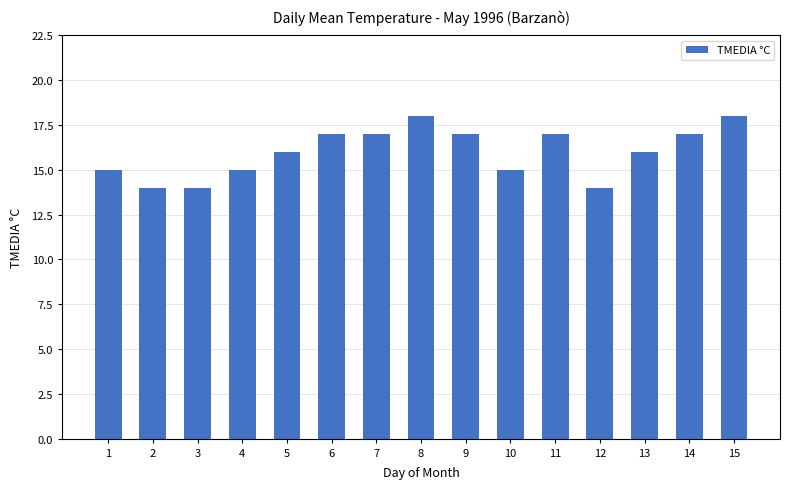

What is the value of the 15th bar from the left?

18